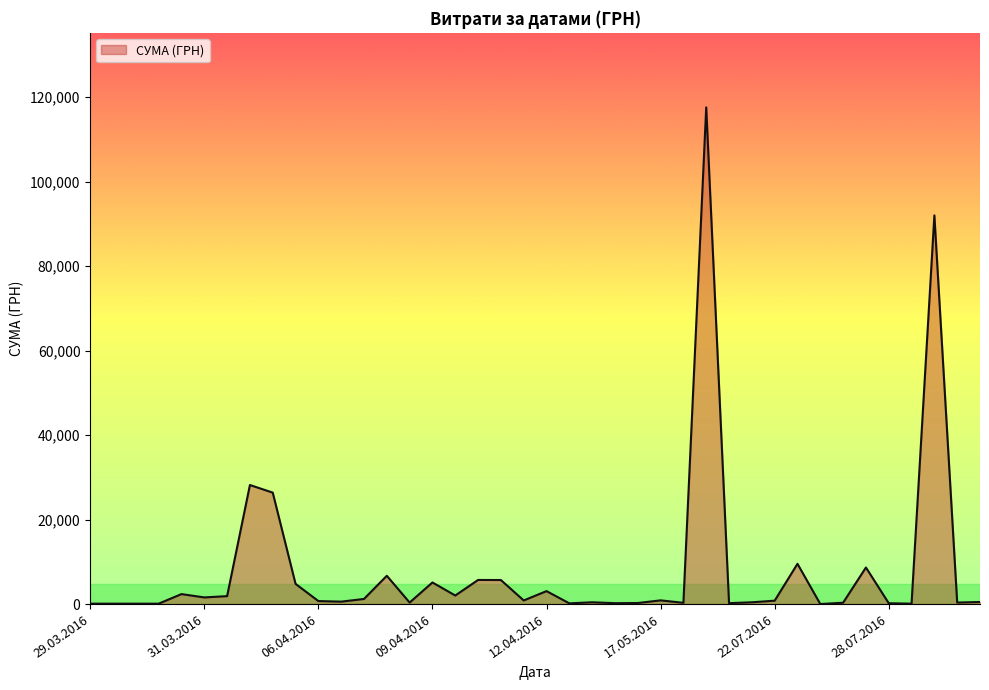

Where is the data nearest to the value 58790?

01.04.2016